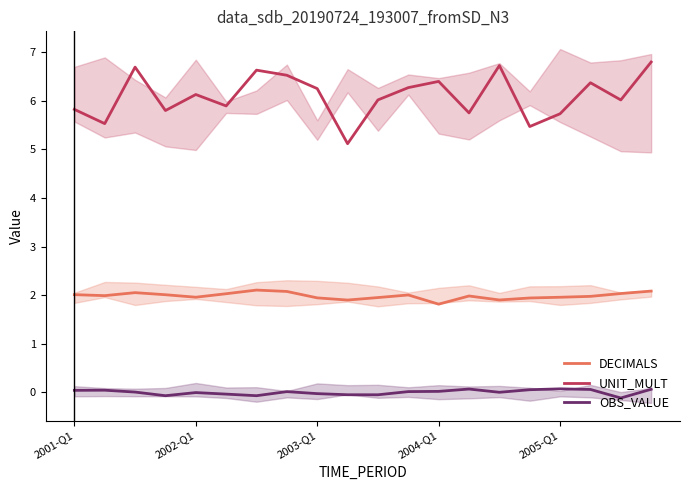

Rank the series by their maximum value, from lowest to highest.

OBS_VALUE, DECIMALS, UNIT_MULT